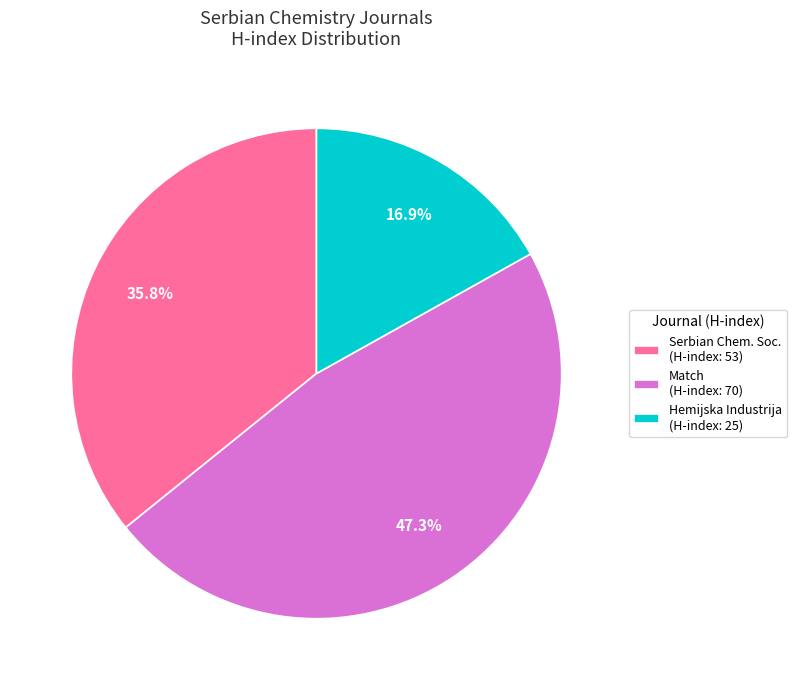

Rank the categories by value from highest to lowest.

Match (H-index: 70), Serbian Chem. Soc. (H-index: 53), Hemijska Industrija (H-index: 25)